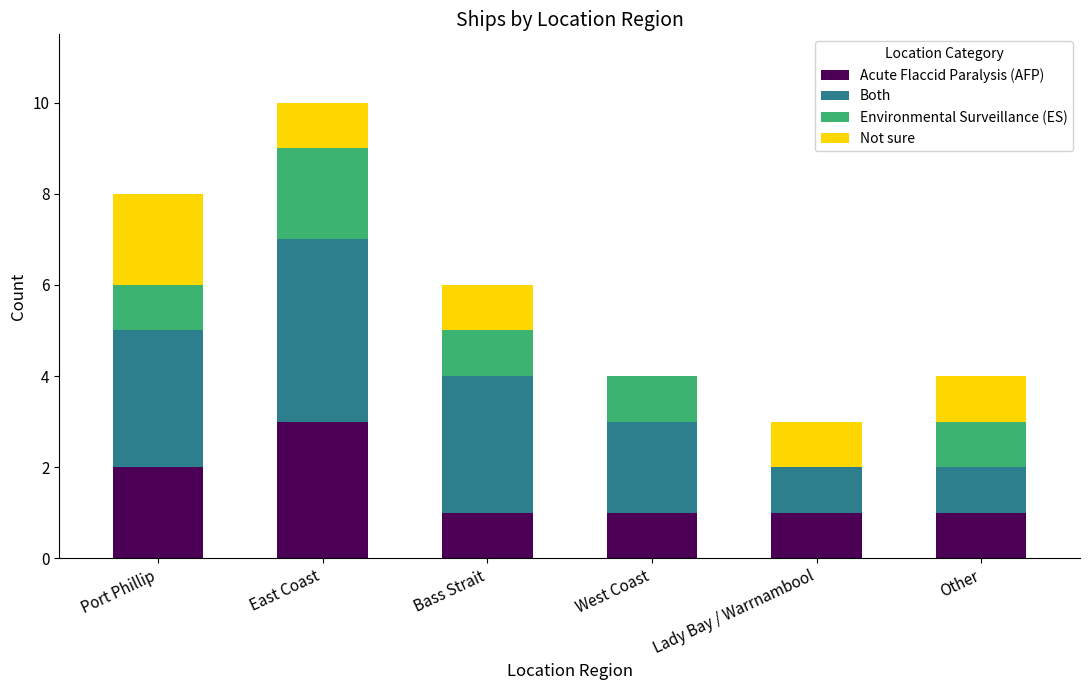

At which category is the sum across all series the highest?

East Coast